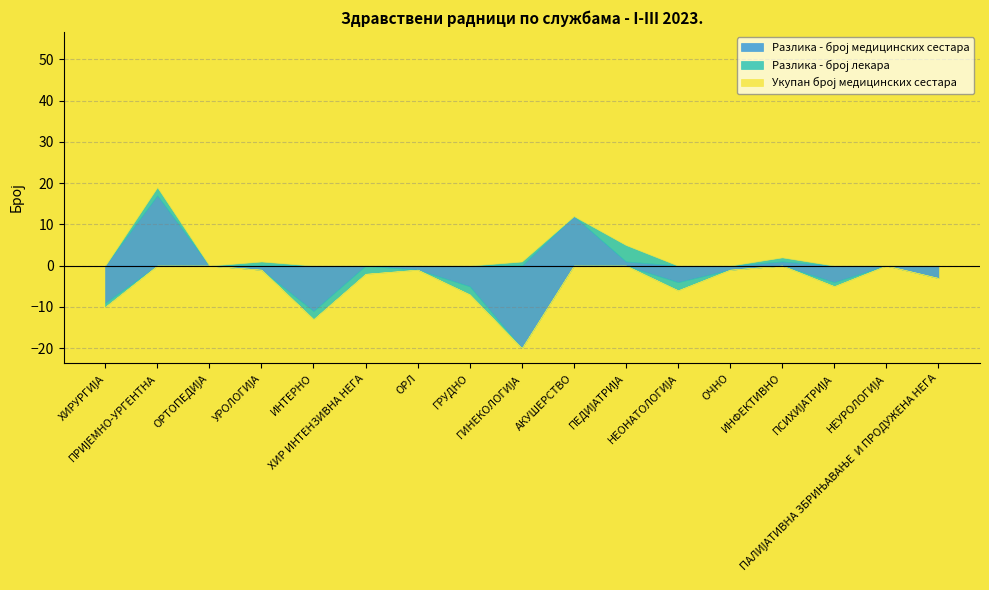

What is the value of the Укупан број медицинских сестара point at the 17th from the left?

4